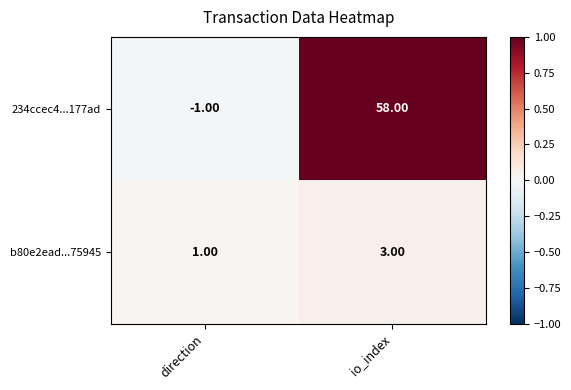

At which label does b80e2ead...75945 reach its minimum?

direction